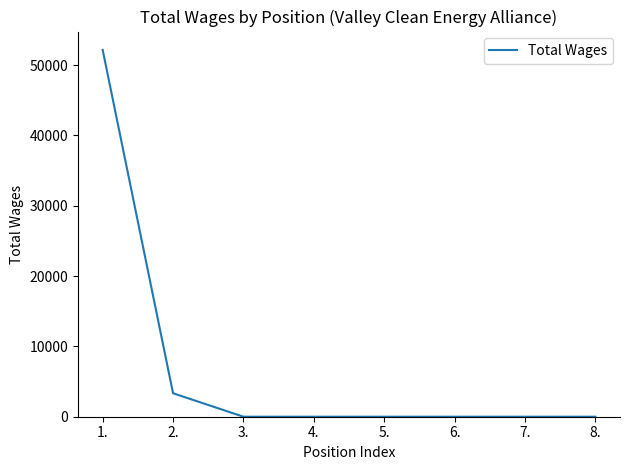

Reading left to right, list all the values displayed in this chart.

1.=52173	2.=3338	3.=0	4.=0	5.=0	6.=0	7.=0	8.=0